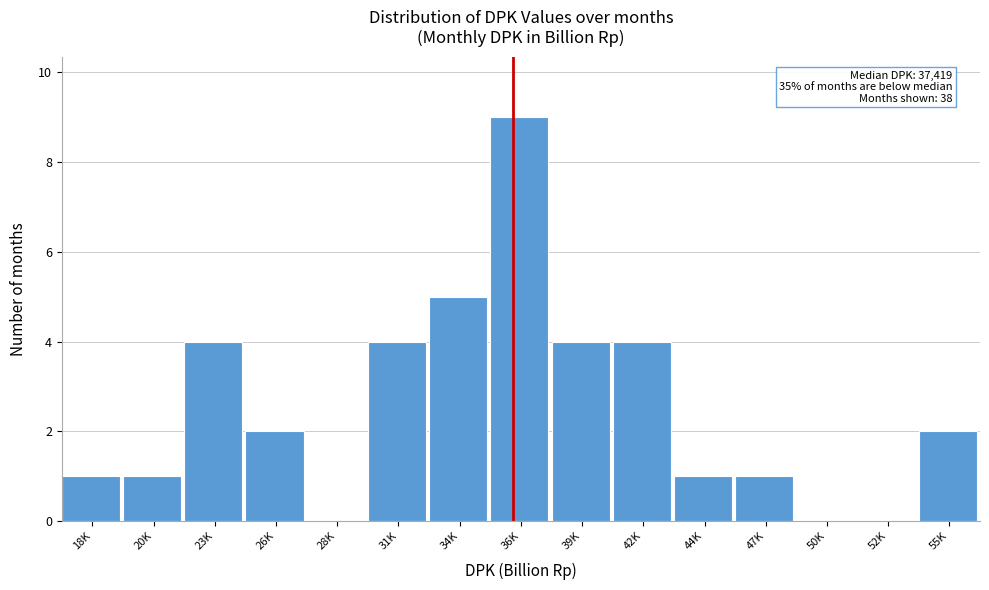

Reading left to right, transcribe all the data shown in this chart.

18K=1	20K=1	23K=4	26K=2	28K=0	31K=4	34K=5	36K=9	39K=4	42K=4	44K=1	47K=1	50K=0	52K=0	55K=2